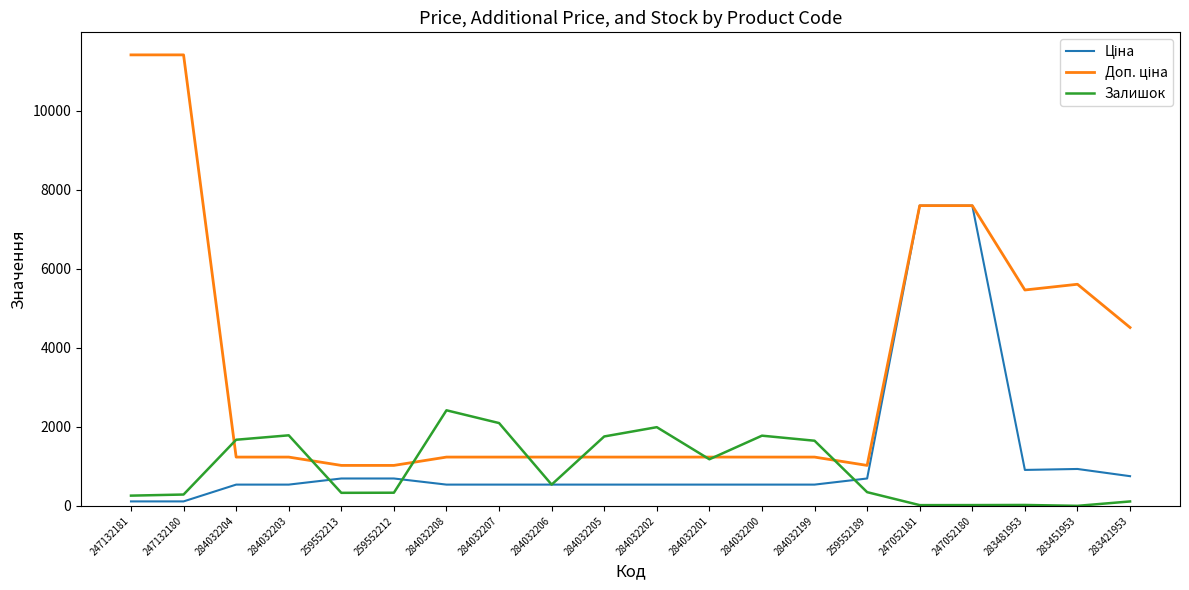

Which series changed the most between 259552213 and 284032208?

Залишок